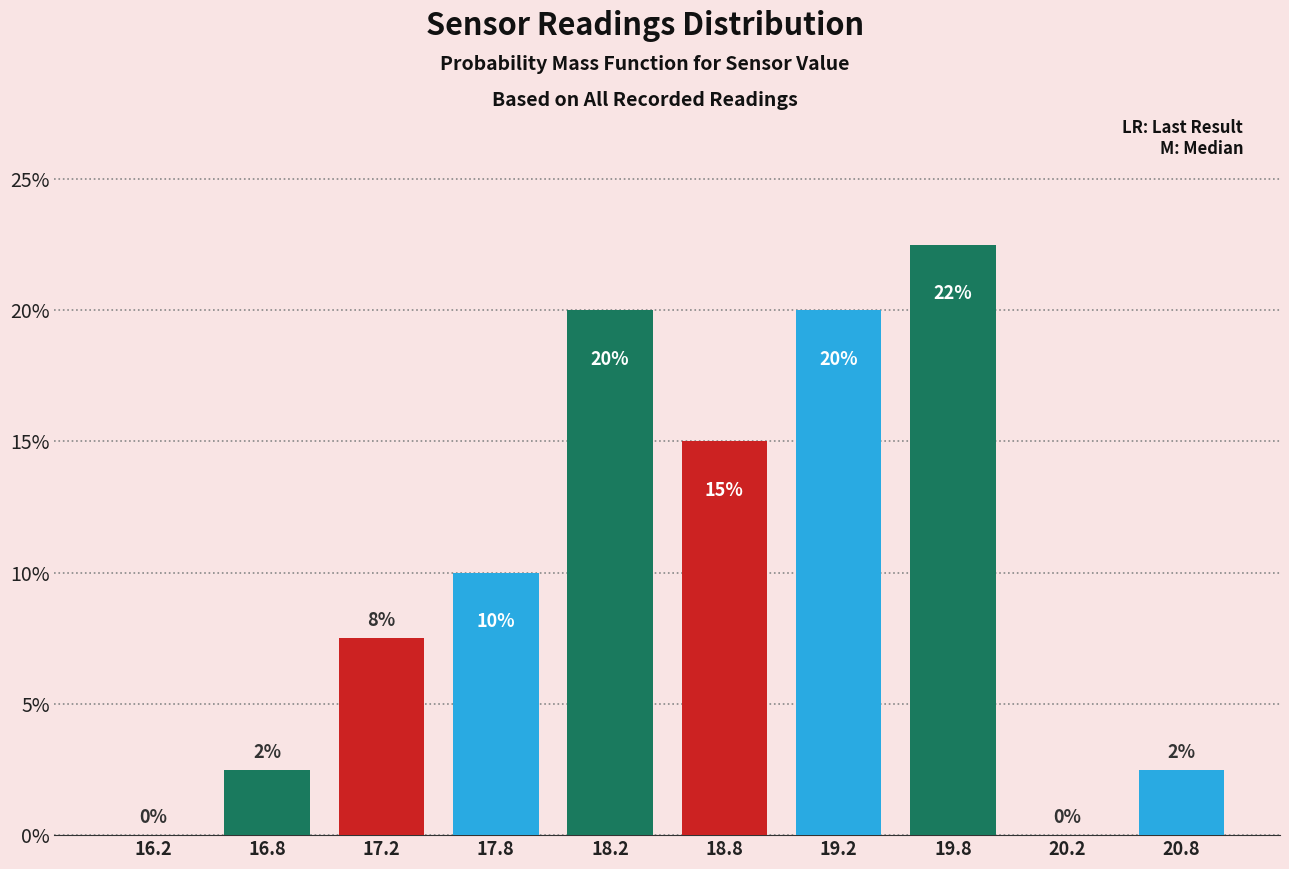

Which range on the x-axis has the tallest bar?

19.5 to 20.0